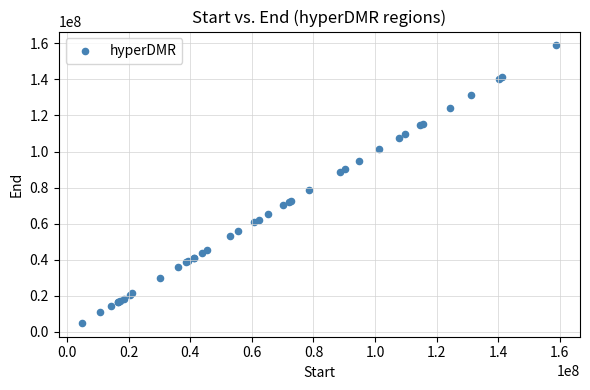

What Y value in the scatter plot is closest to 81896402?

78416627